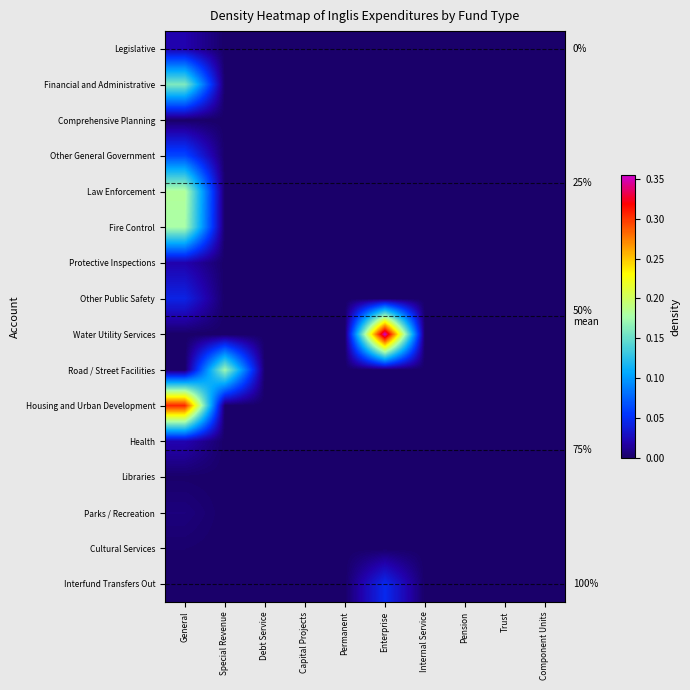

At which category is the sum across all series the highest?

General